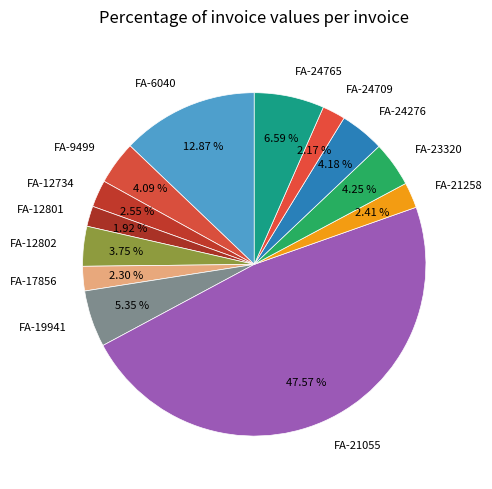

Is there a majority slice in this chart?

No